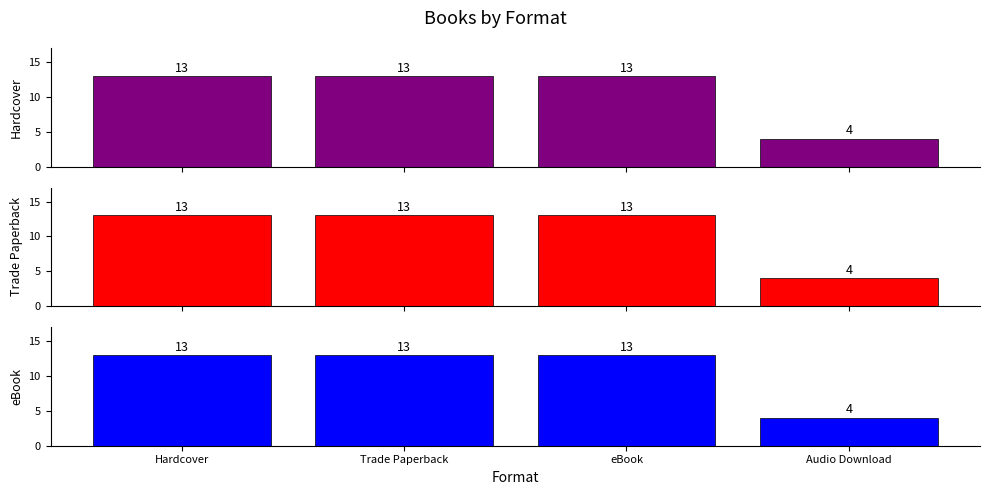

What is the difference between the Trade Paperback values at Audio Download and eBook?

9